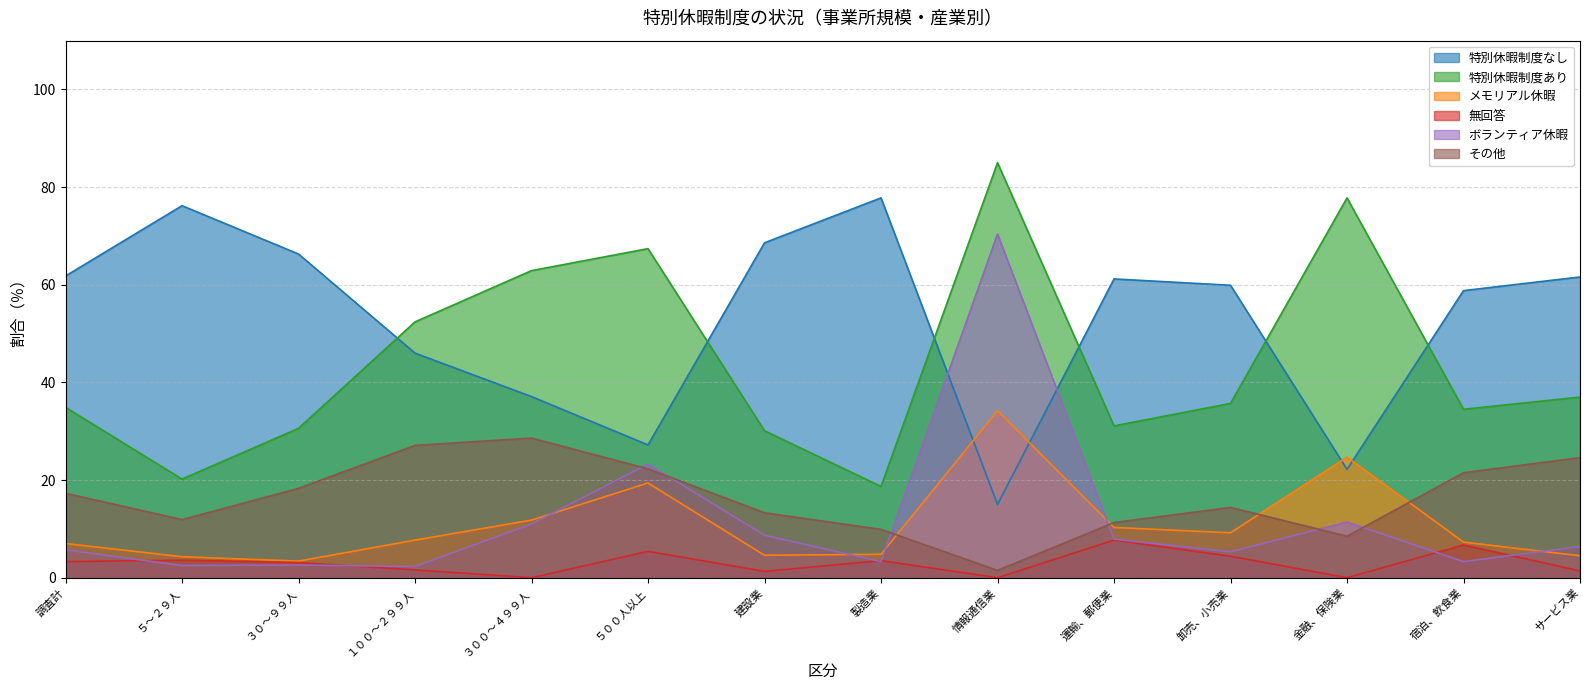

How many interior local peaks does the 特別休暇制度なし series have?

3